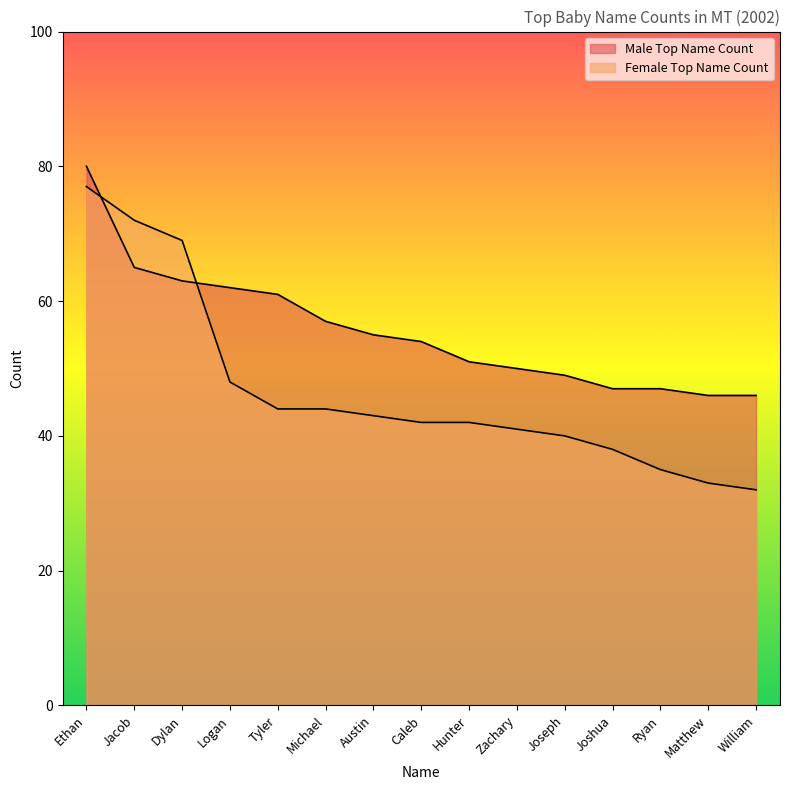

Does the chart display data point markers on the line(s)?

No